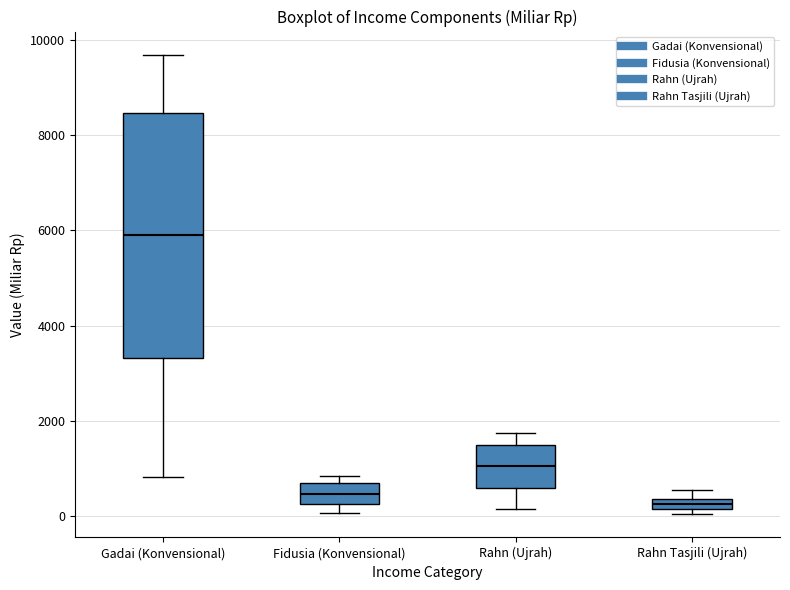

Which box is the tallest, from its lower edge to its upper edge?

Gadai (Konvensional)